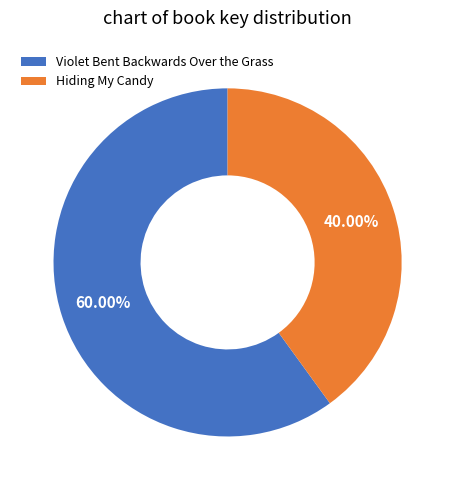

How many slices are in this pie chart?

2